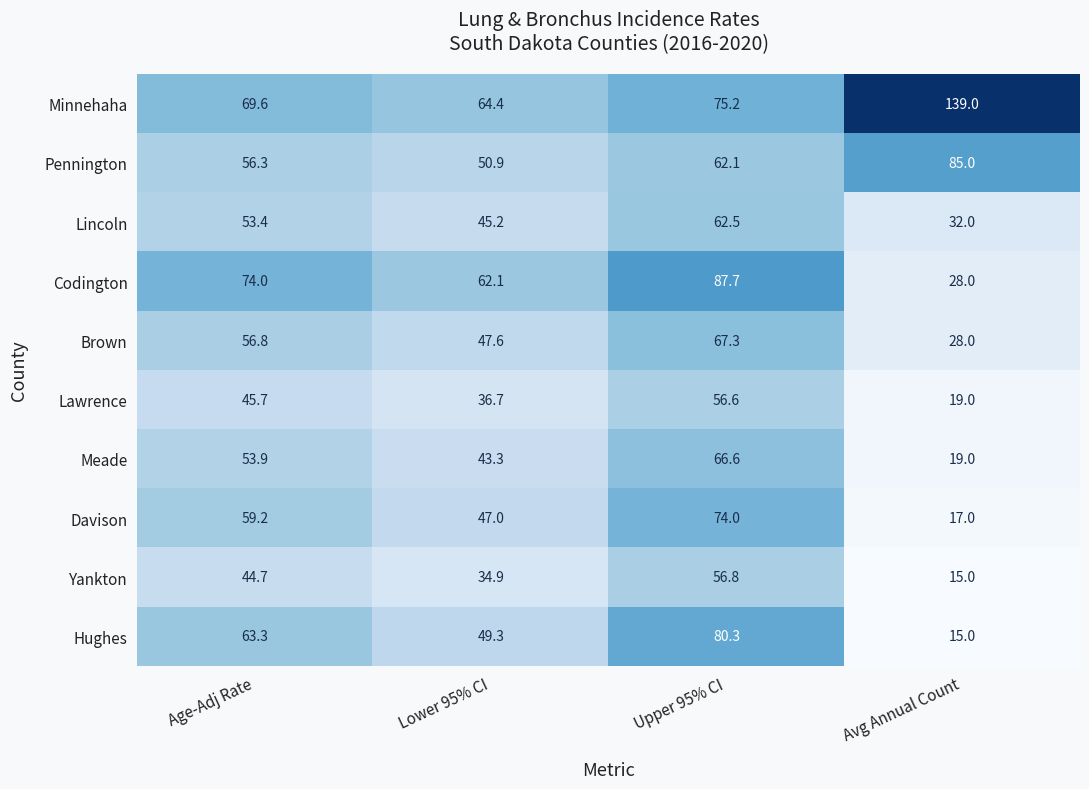

How many series are shown in this chart?

10